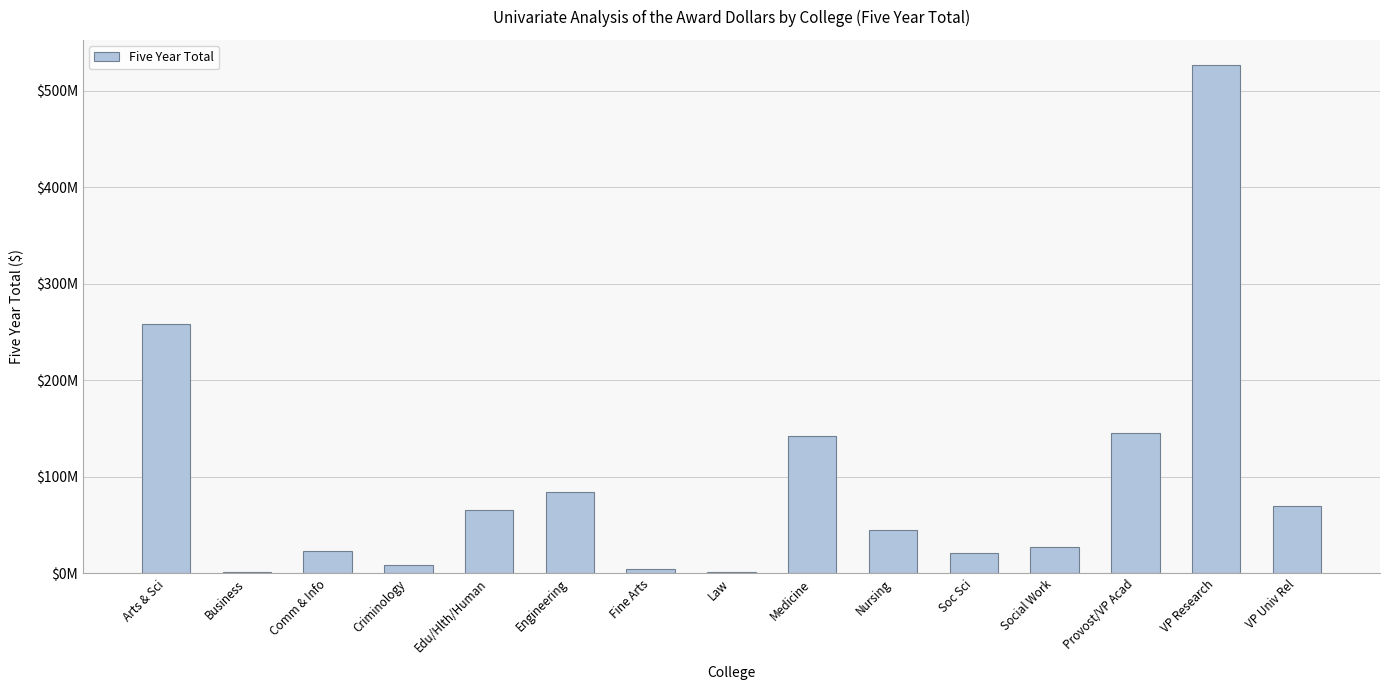

Approximately how many times larger is the value at Comm & Info compared to Engineering?

0.3